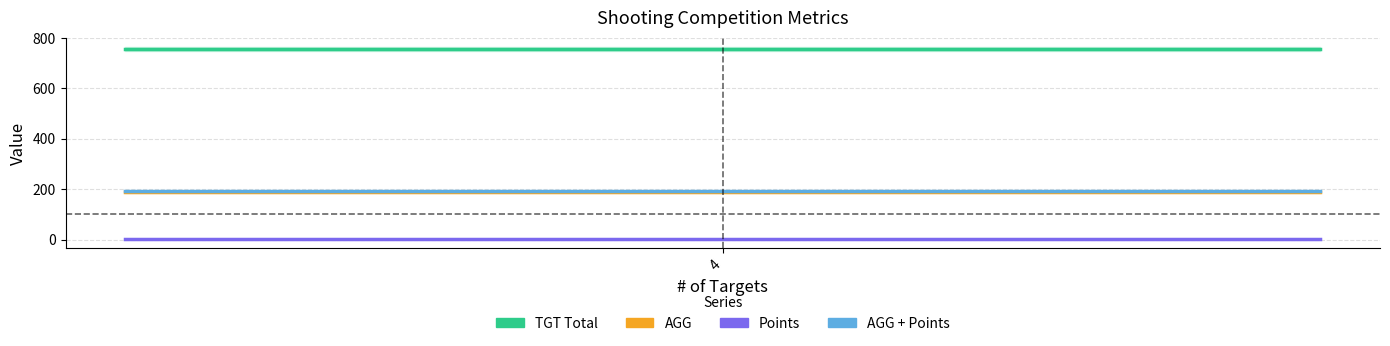

Reading left to right, extract all data points from this chart.

TGT Total: 755.0	755.0	755.0	755.0	755.0	755.0	755.0	755.0	755.0	755.0
AGG: 188.8	188.8	188.8	188.8	188.8	188.8	188.8	188.8	188.8	188.8
Points: 4.0	4.0	4.0	4.0	4.0	4.0	4.0	4.0	4.0	4.0
AGG + Points: 192.8	192.8	192.8	192.8	192.8	192.8	192.8	192.8	192.8	192.8